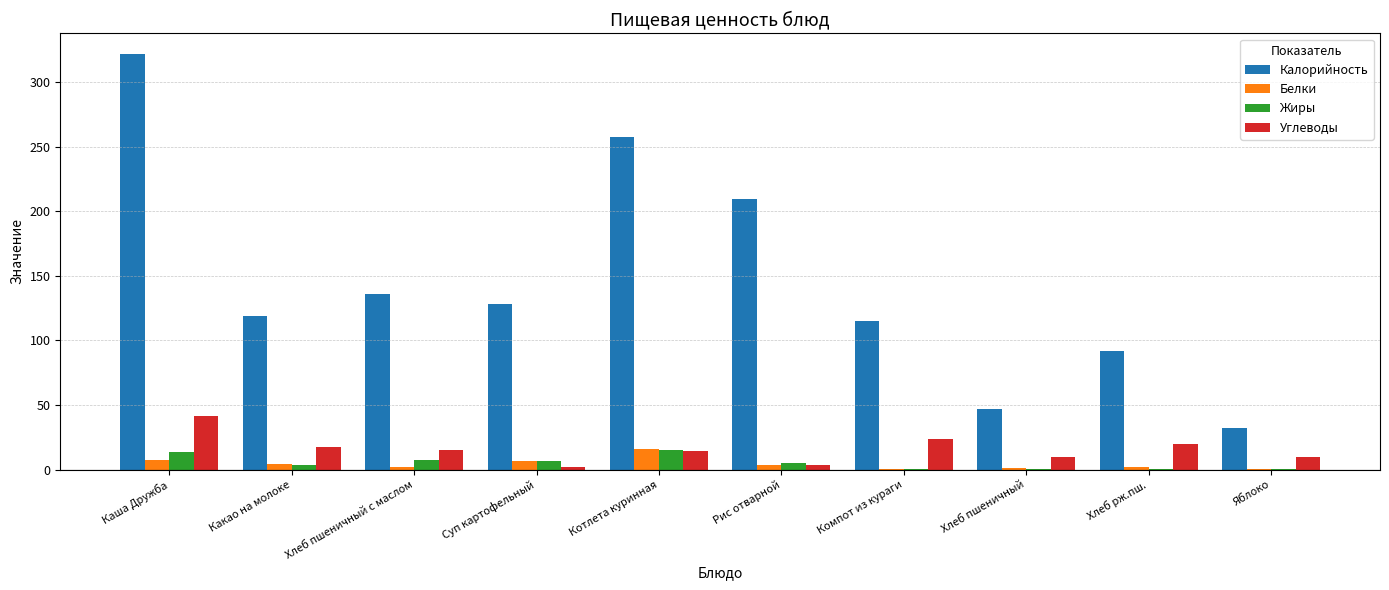

Which series changed the most between Каша Дружба and Хлеб пшеничный?

Калорийность